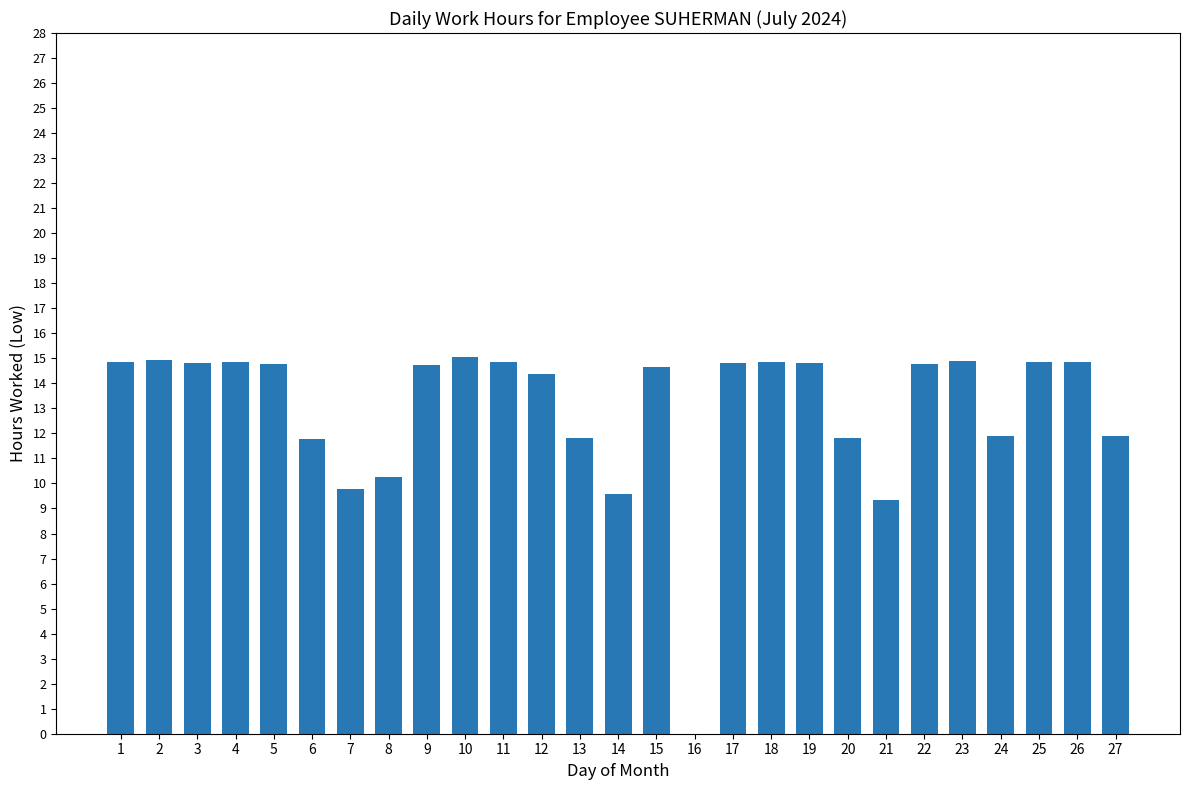

Read the value at 2.

14.9